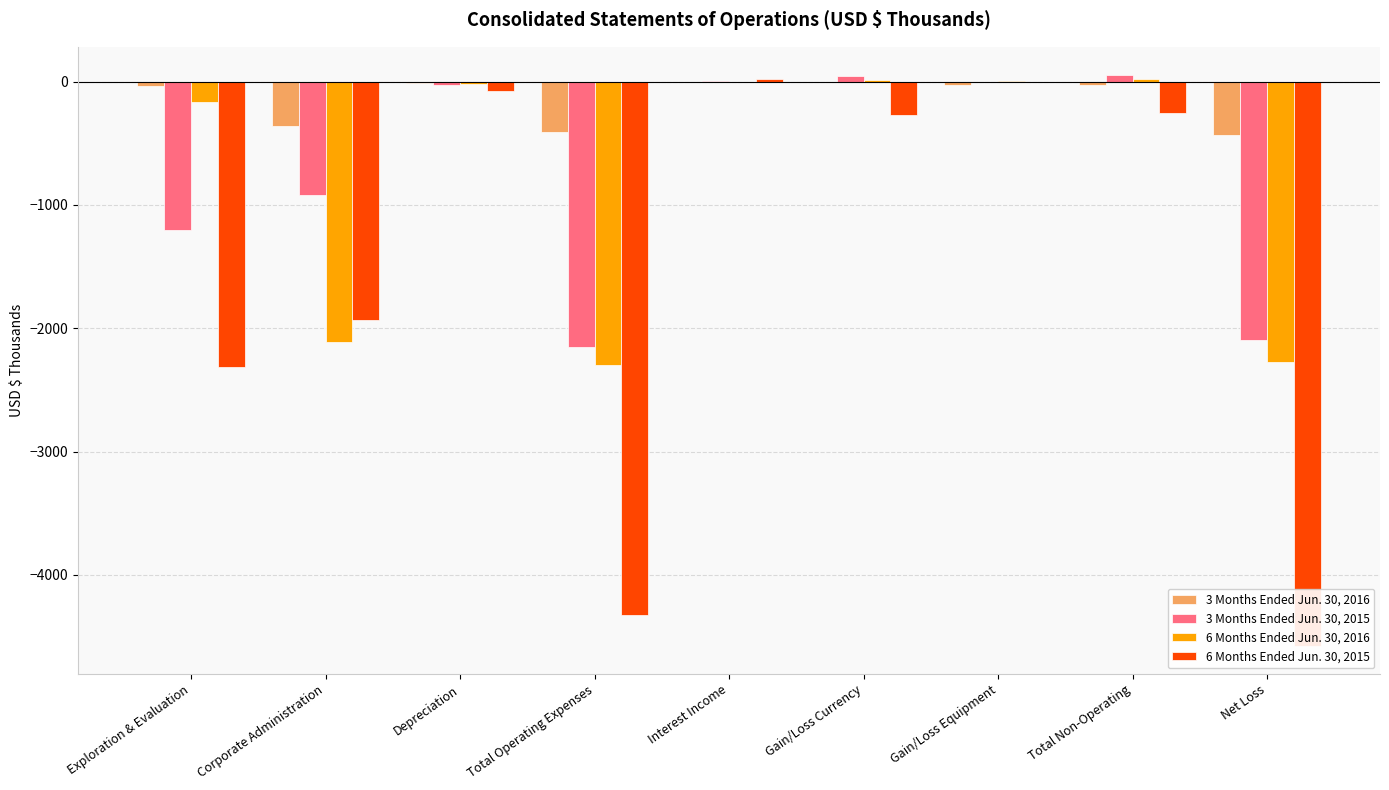

What is the maximum value for 6 Months Ended Jun. 30, 2016?

25